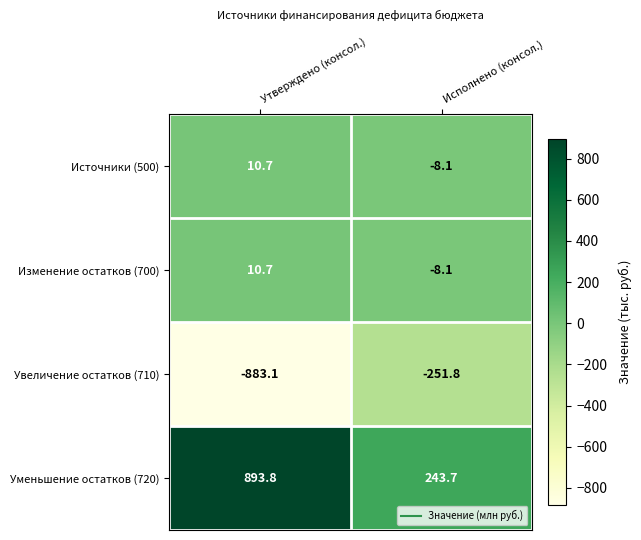

What is the total value across all series at Утверждено (консол.)?

32.1